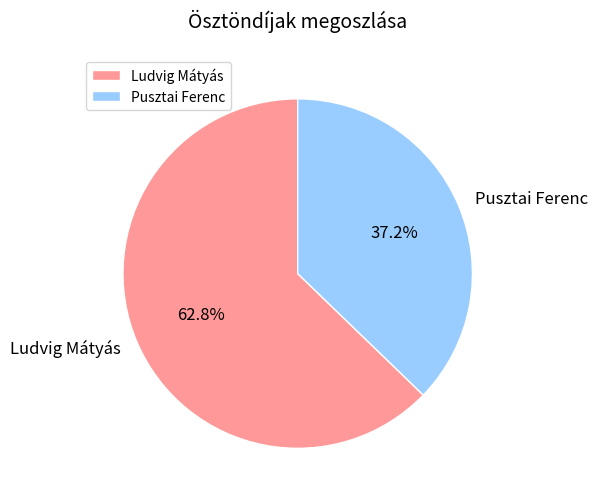

What percentage is the Ludvig Mátyás slice, to the nearest percent?

63%